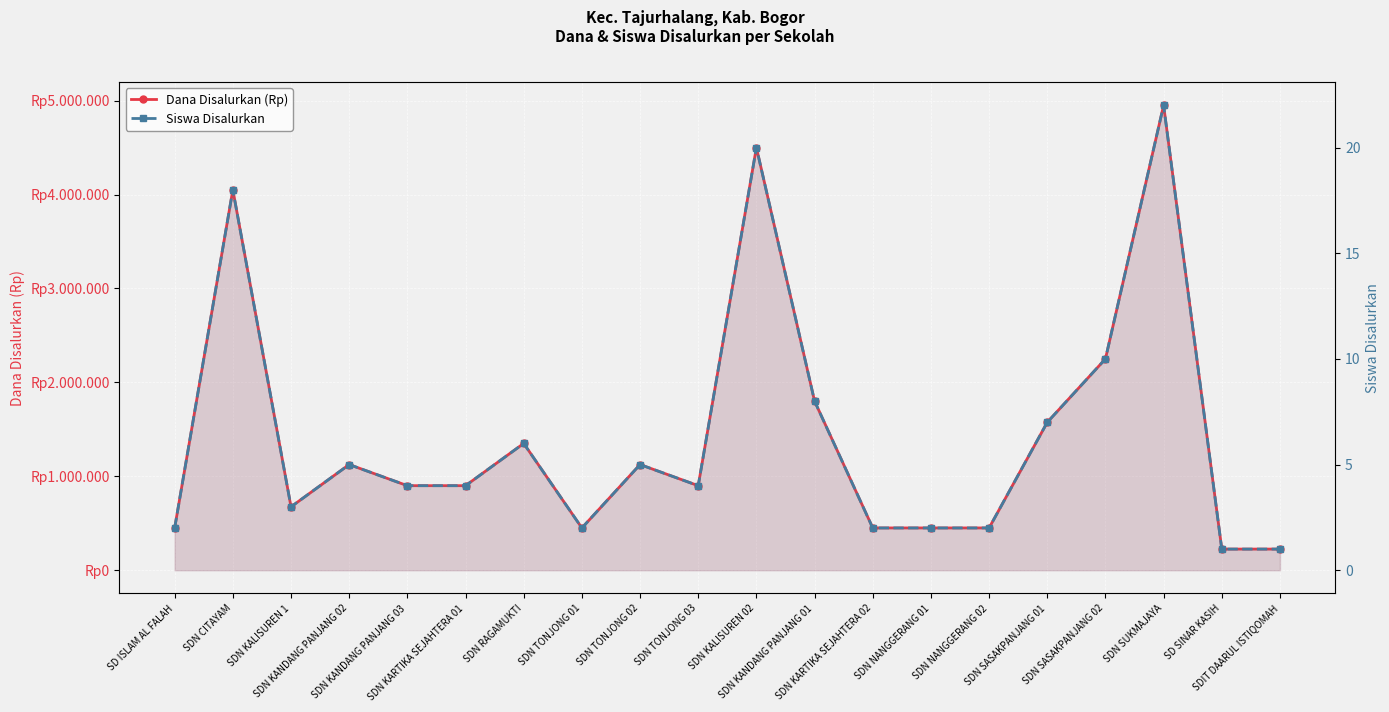

List the series in order of their peak value, highest first.

Dana Disalurkan (Rp), Siswa Disalurkan